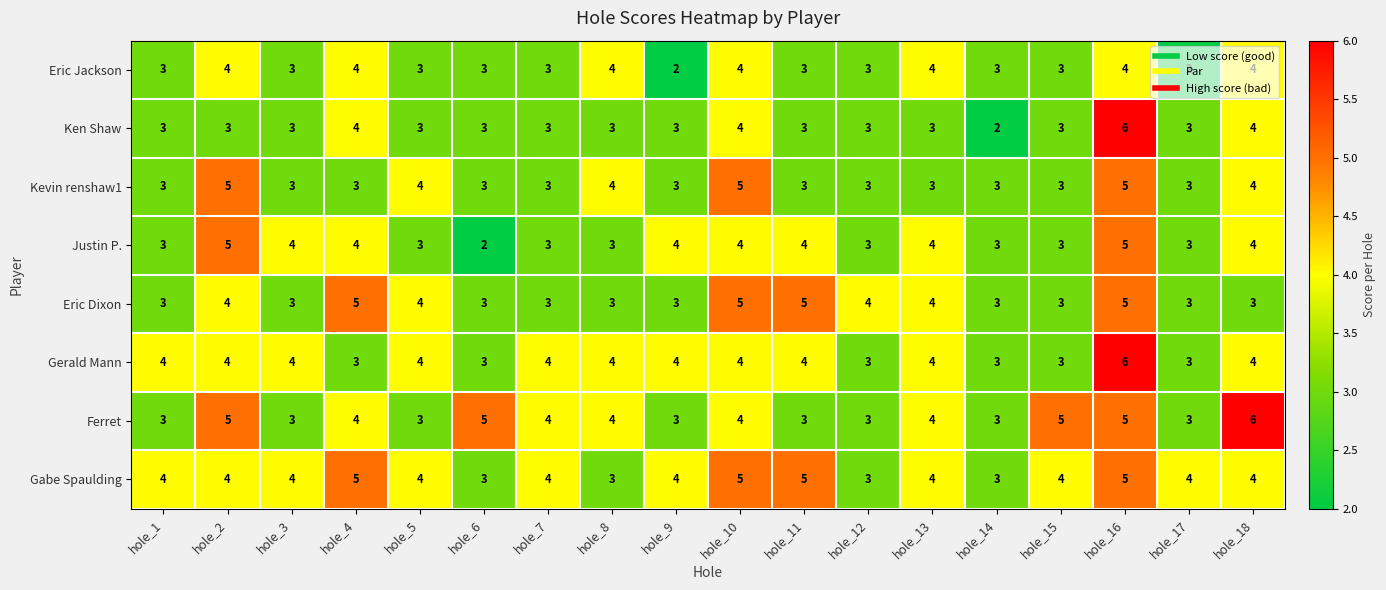

What is the maximum value for Eric Dixon?

5